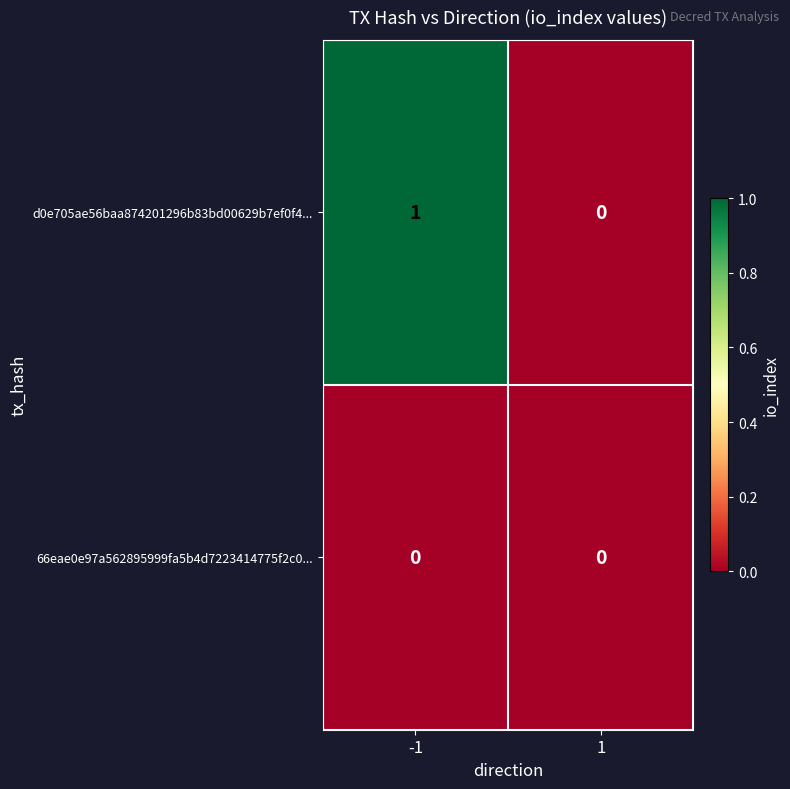

Rank the series by their maximum value, from lowest to highest.

66eae0e97a562895999fa5b4d7223414775f2c0..., d0e705ae56baa874201296b83bd00629b7ef0f4...